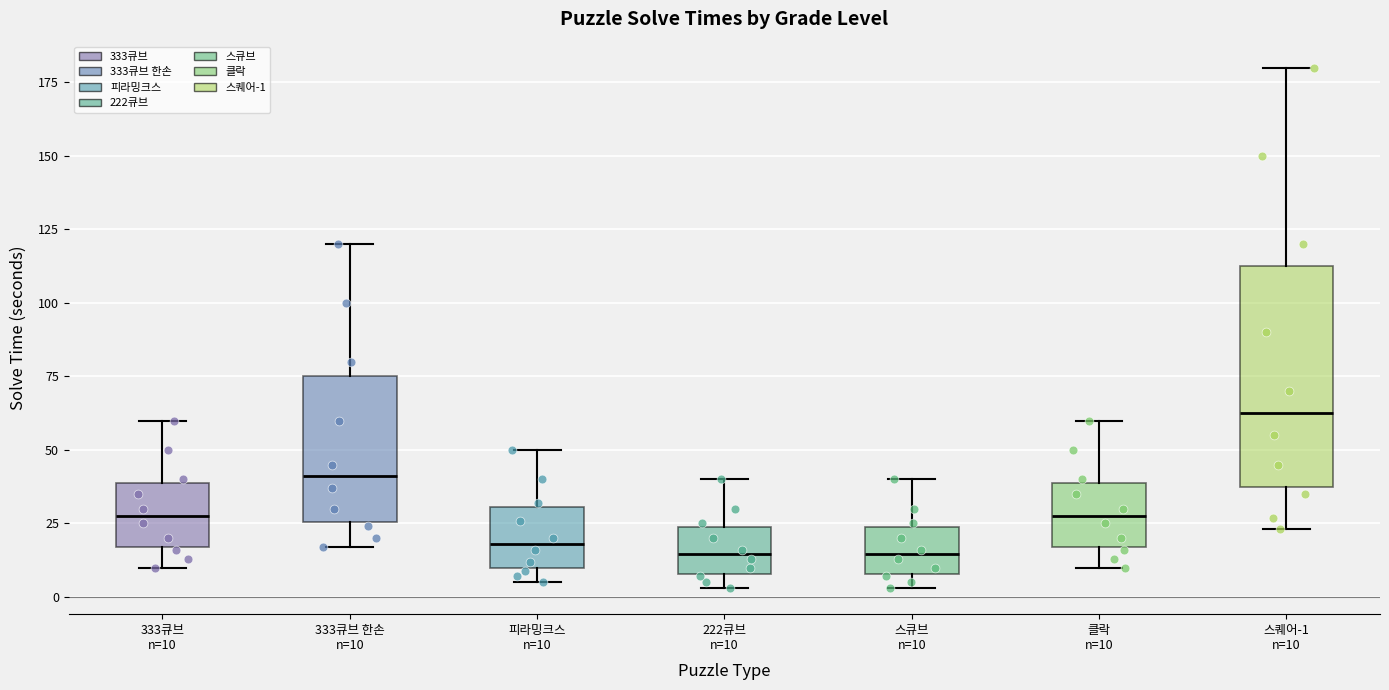

Which box has the highest median line?

스퀘어-1 n=10